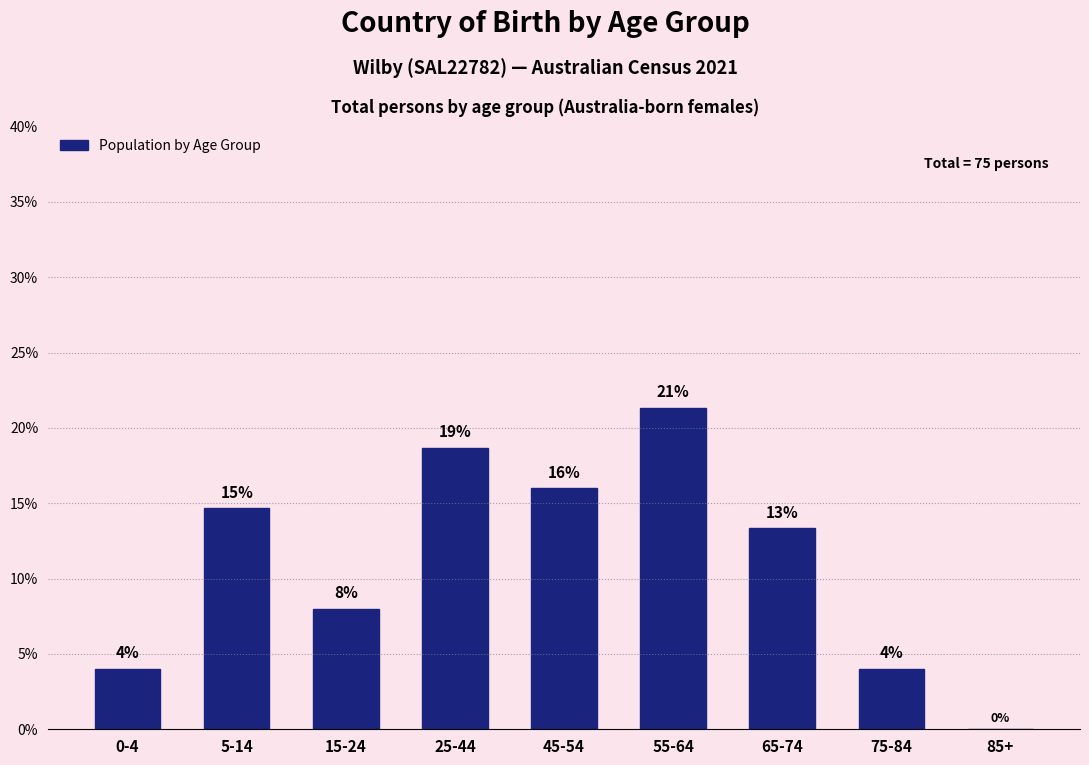

Is it true that the value at 25-44 is 6.4?

False